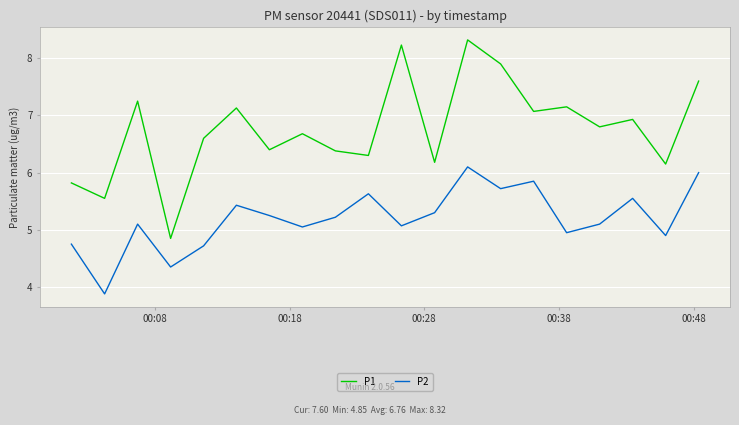

What are all the series names shown in the legend?

P1, P2